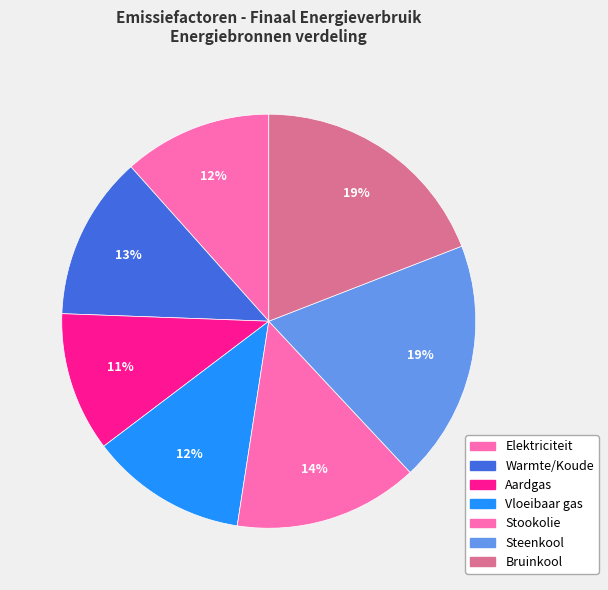

How many slices are in this pie chart?

7